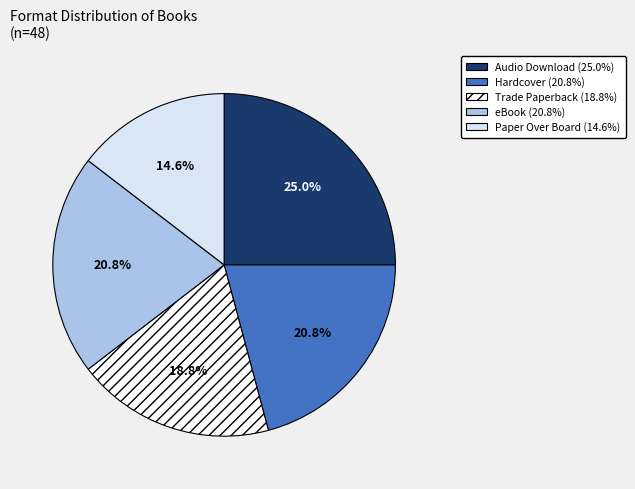

Is Trade Paperback the majority of the pie?

No